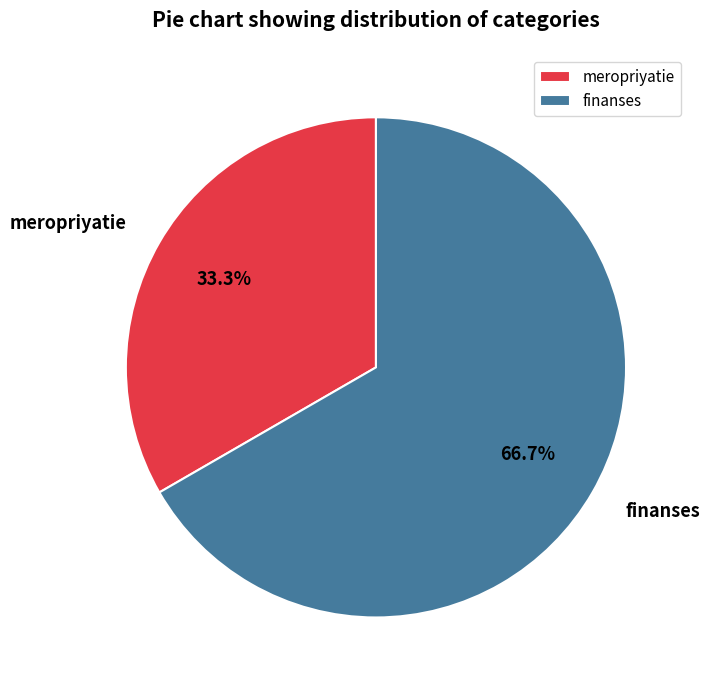

True or false: meropriyatie accounts for 21% of the total.

False